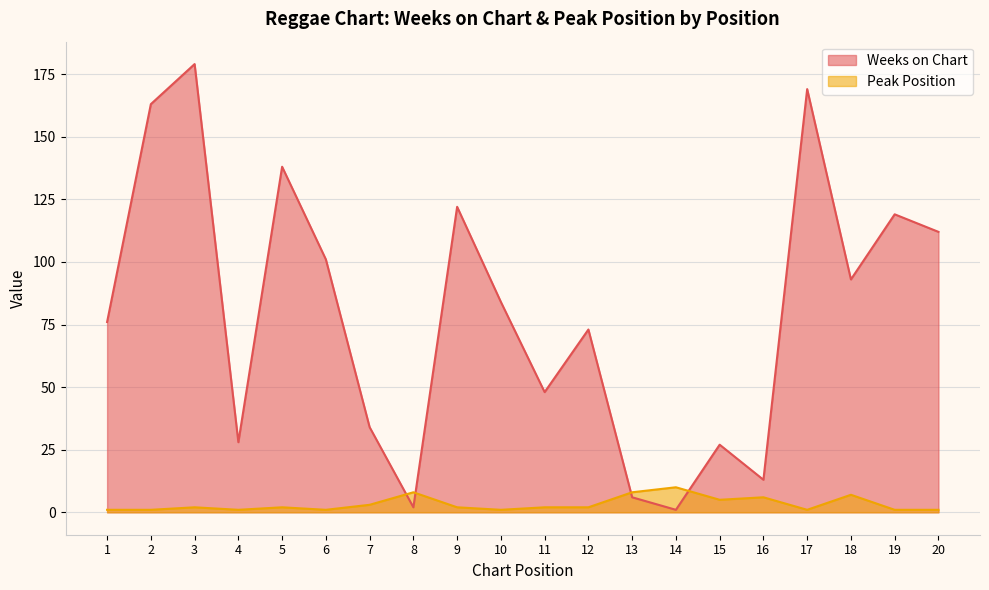

Where do Peak Position and Weeks on Chart first cross each other?

7 and 8